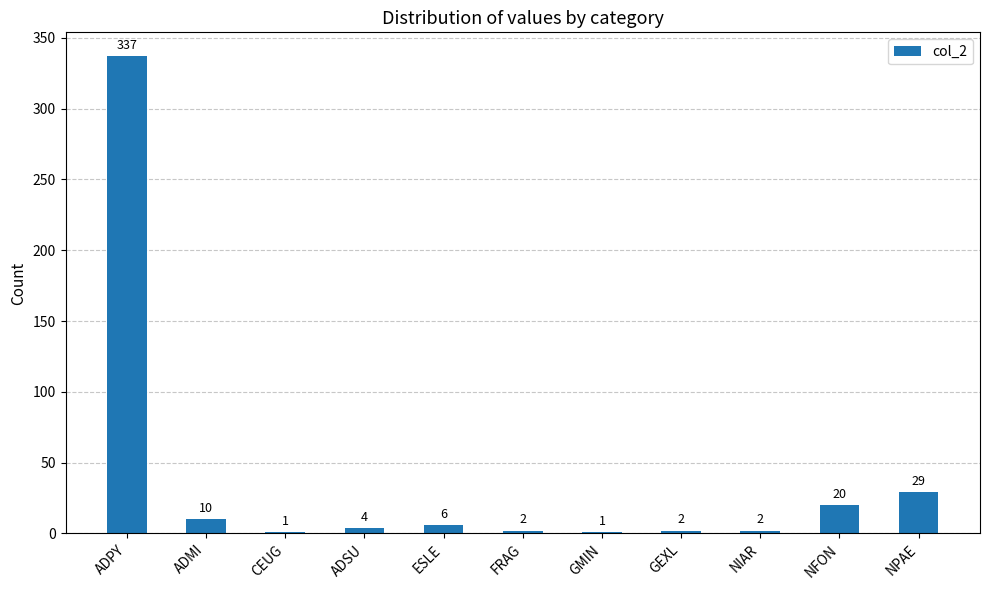

The chart shows a value of 2 at FRAG. True or false?

True